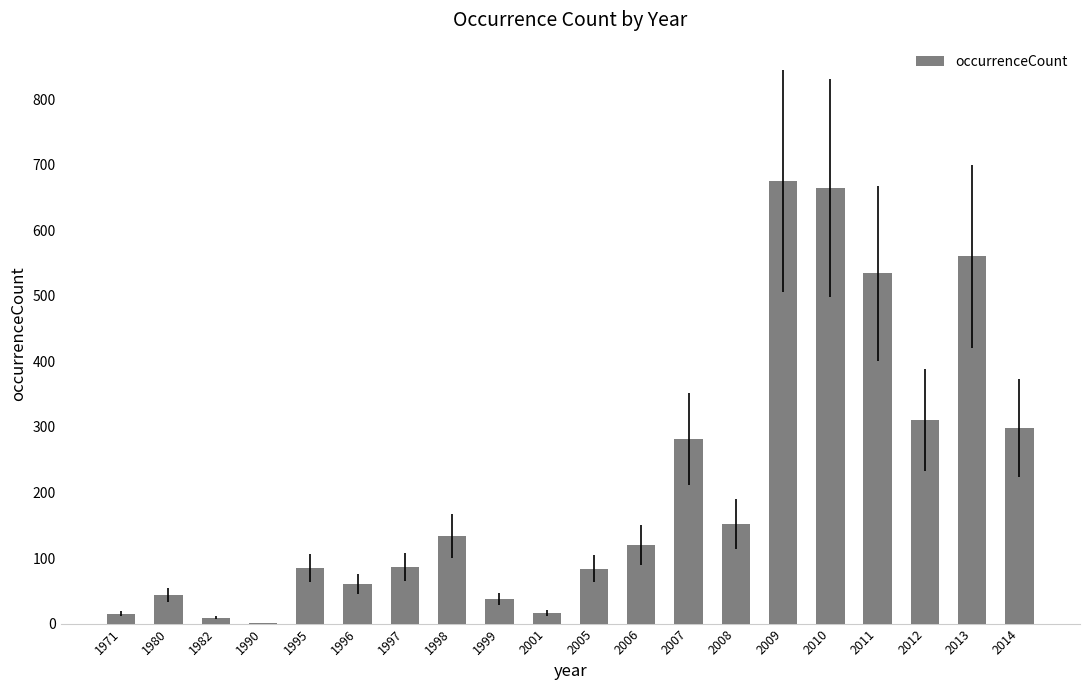

What is the average value?

208